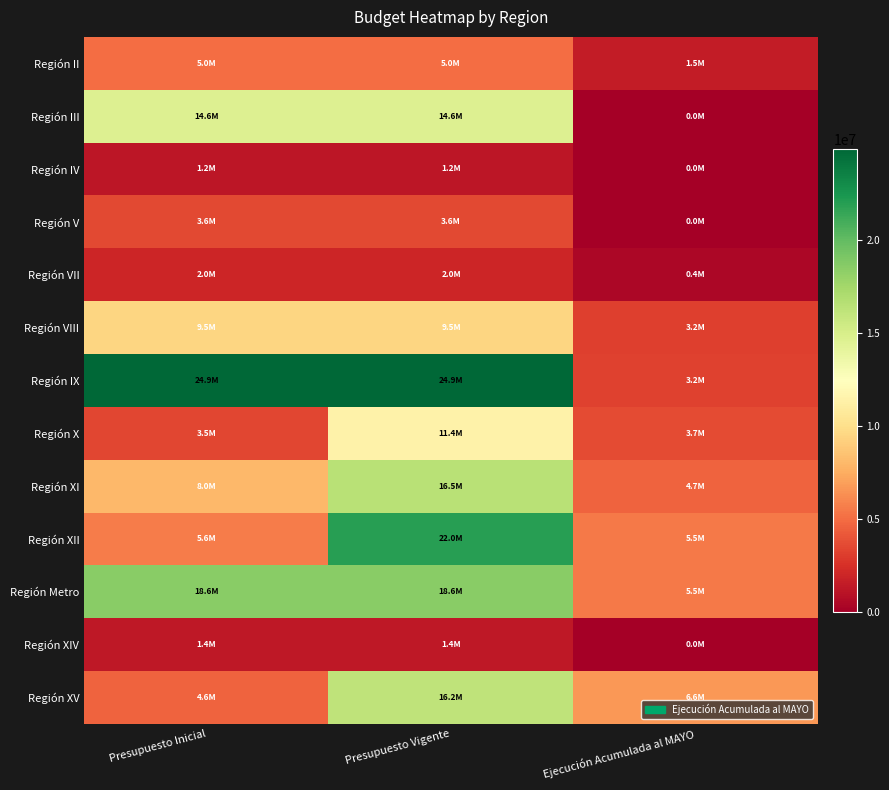

Which label corresponds to the smallest value in the chart?

Ejecución Acumulada al MAYO